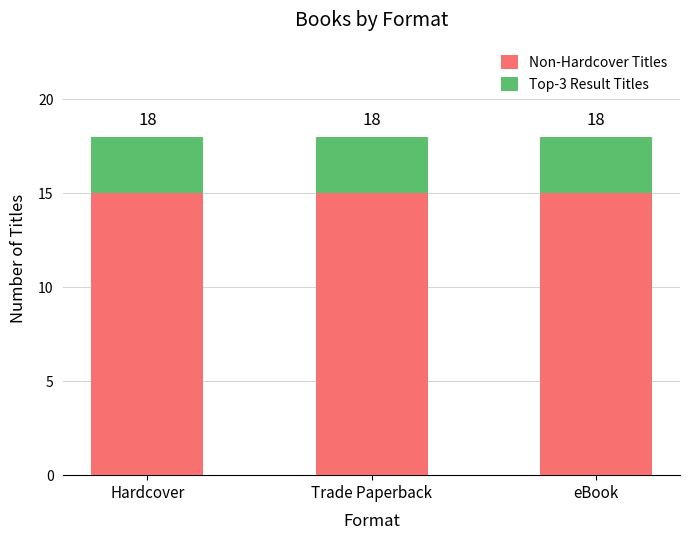

What are all the series names shown in the legend?

Non-Hardcover Titles, Top-3 Result Titles